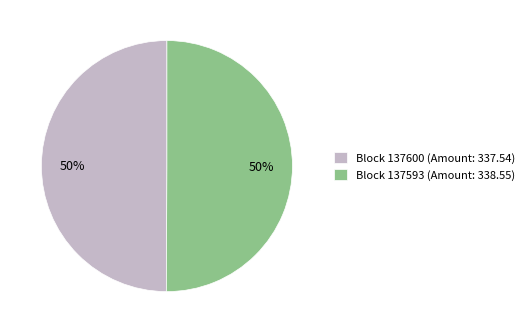

True or false: Block 137593 (Amount: 338.55) accounts for 55% of the total.

False